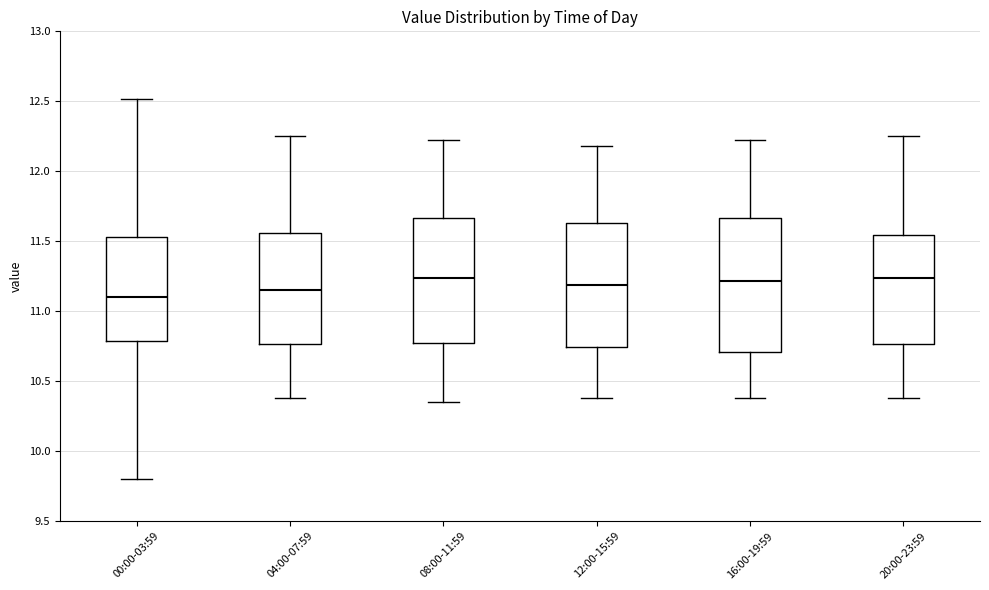

Which box is the tallest, from its lower edge to its upper edge?

16:00-19:59